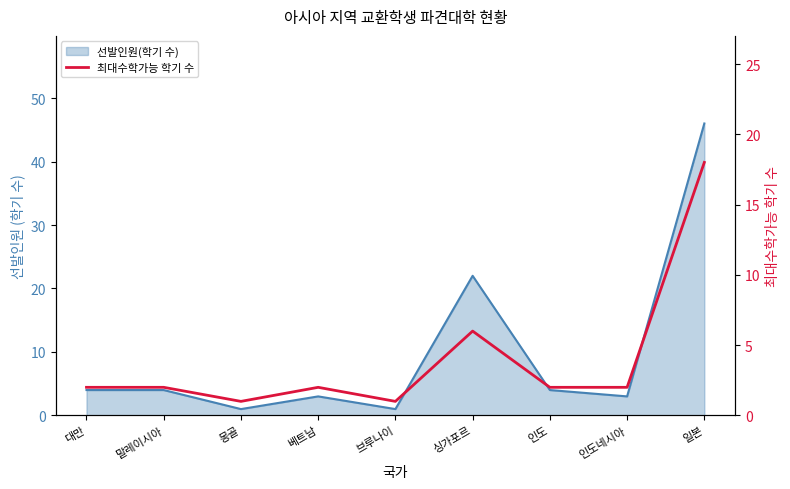

At which label does the data first exceed 2?

싱가포르